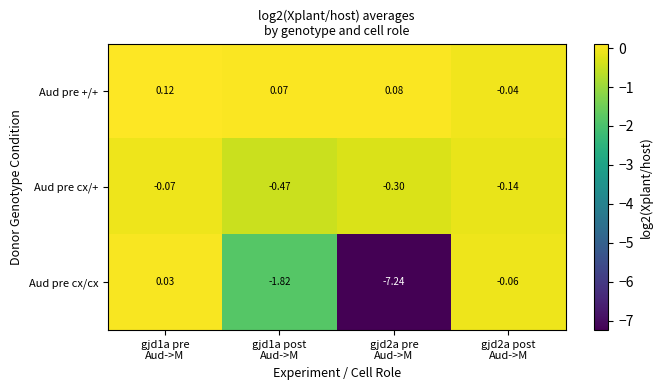

Which series has the largest total across all categories?

Aud pre +/+